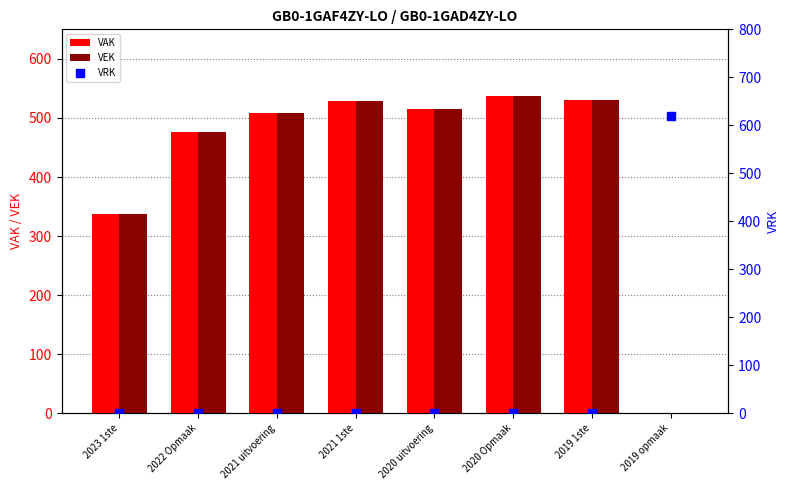

At which category is the sum across all series the highest?

2020 Opmaak